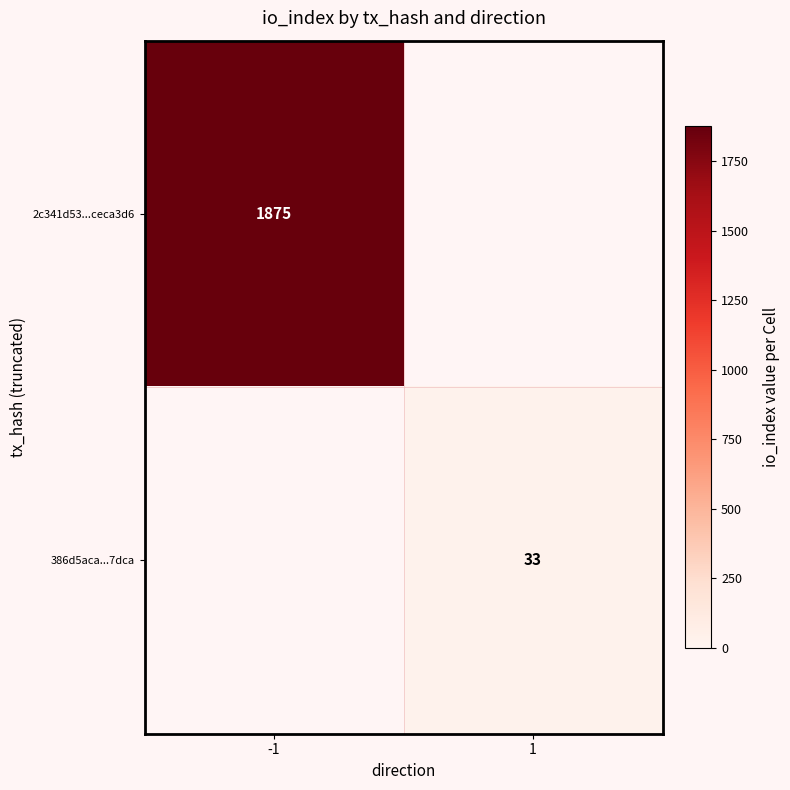

Is it true that 2c341d53...ceca3d6 equals 1875 at -1?

True